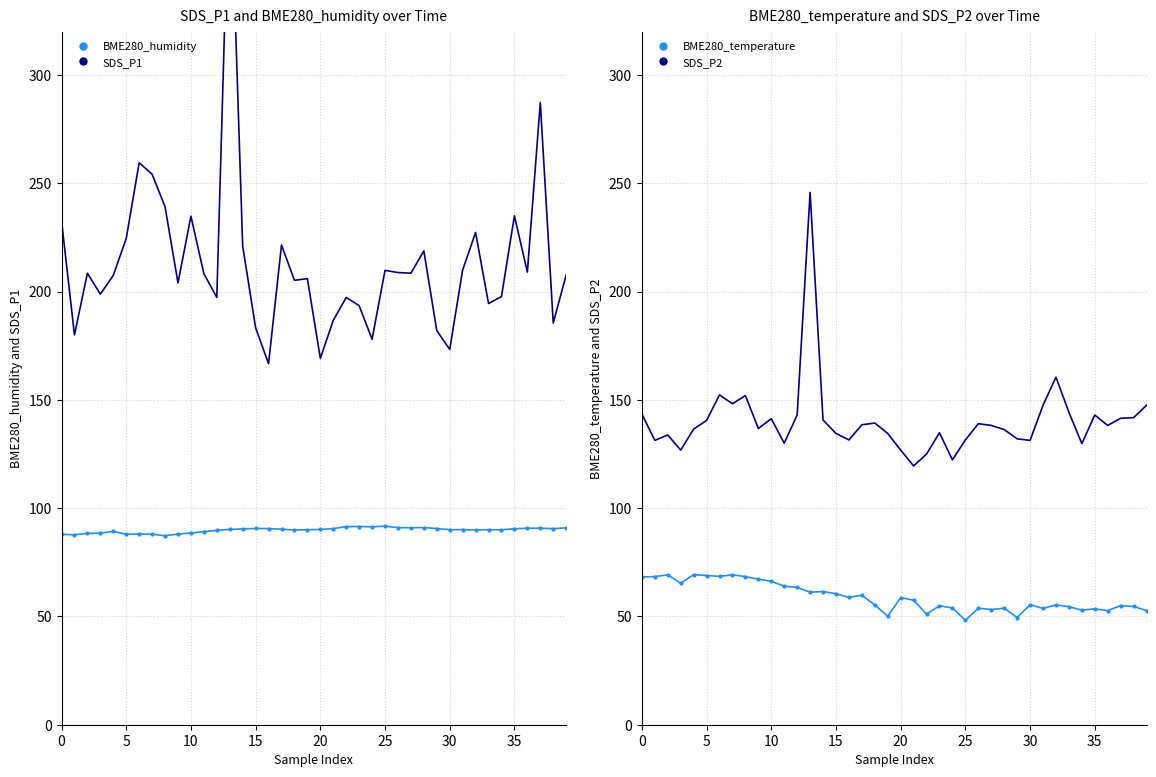

True or false: SDS_P1 and BME280_humidity intersect in this chart.

False